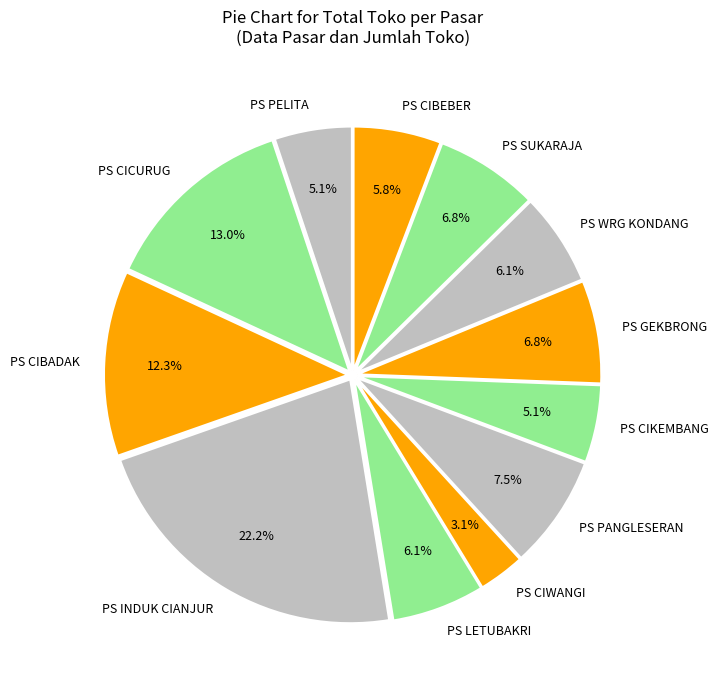

Combined, do PS WRG KONDANG and PS CIBEBER account for over 50%?

No